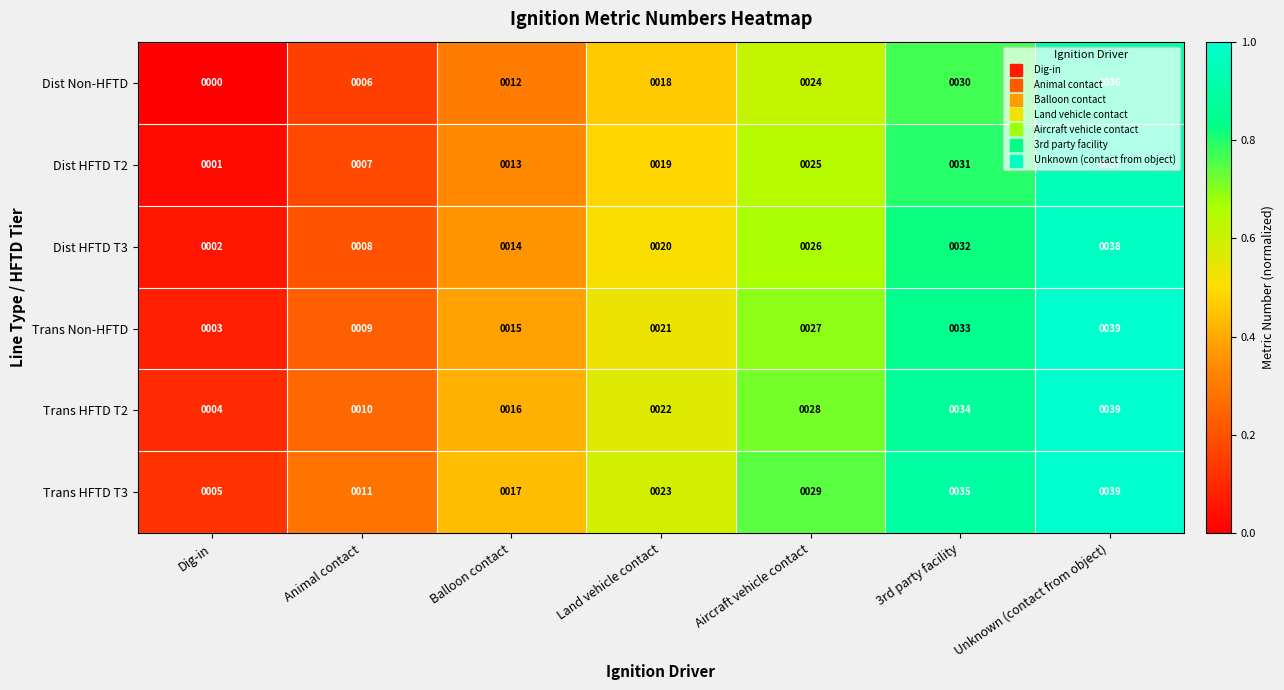

Rank the series by their average value, from highest to lowest.

Trans HFTD T3, Trans HFTD T2, Trans Non-HFTD, Dist HFTD T3, Dist HFTD T2, Dist Non-HFTD